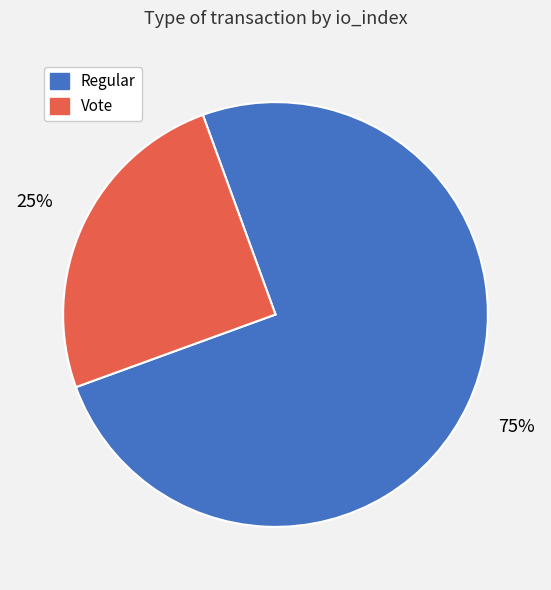

How many segments does this pie chart have?

2